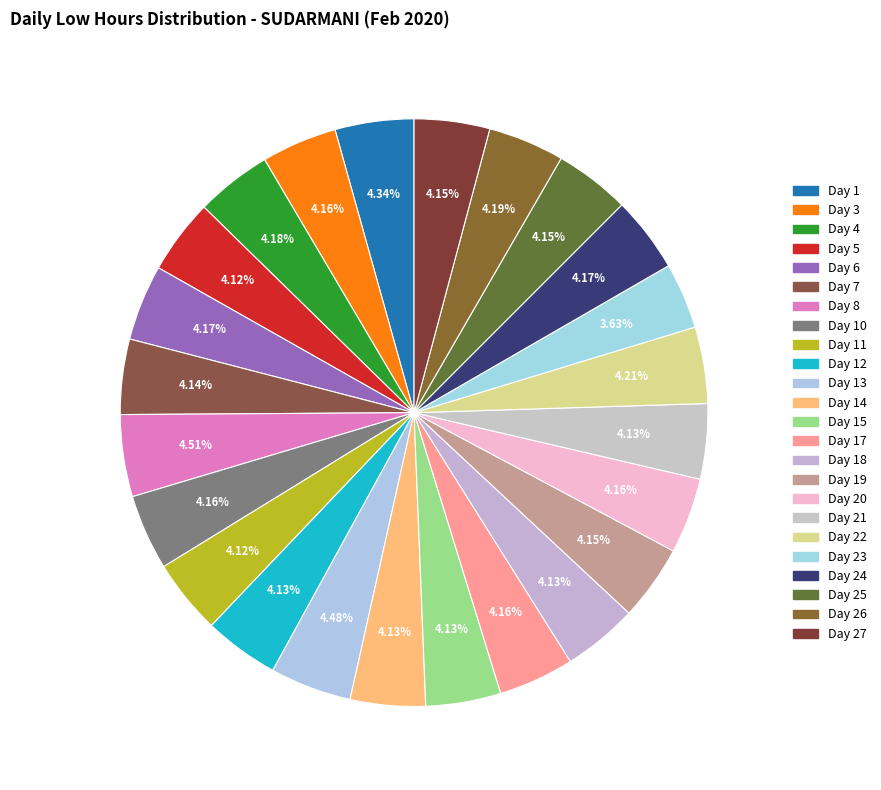

What percentage is the Day 17 slice, to the nearest percent?

4%